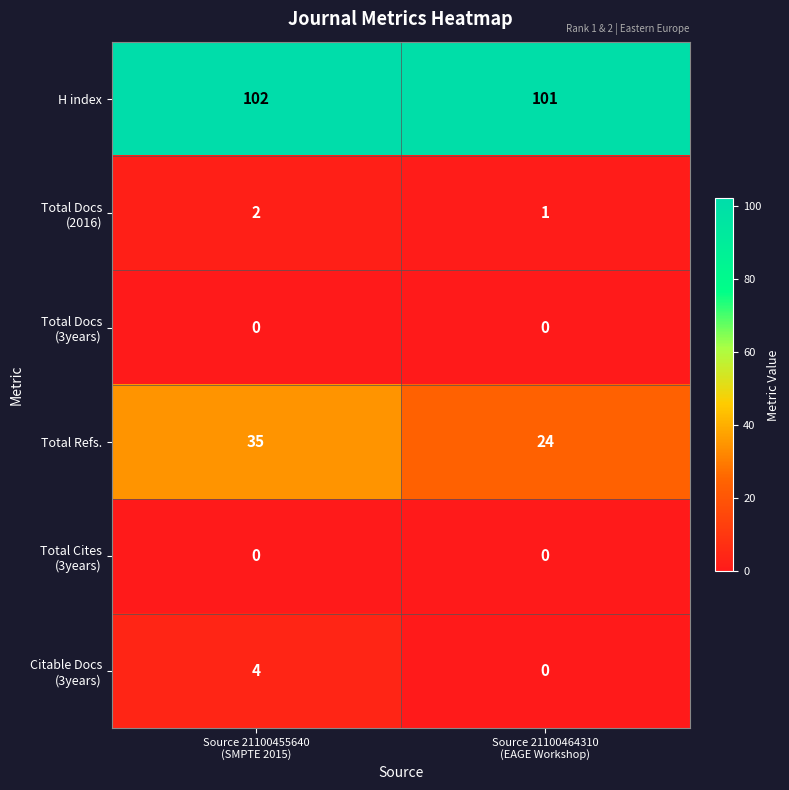

At which category is the sum across all series the highest?

Source 21100455640
(SMPTE 2015)